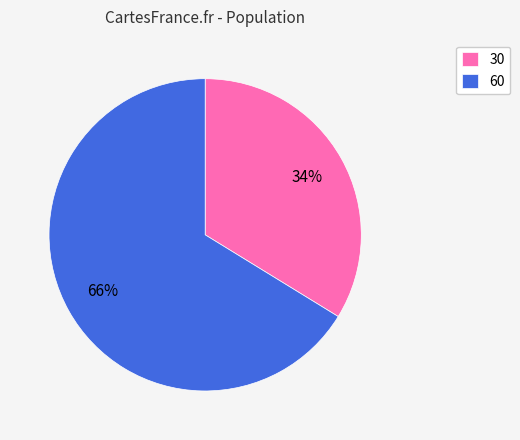

How many slices are in this pie chart?

2